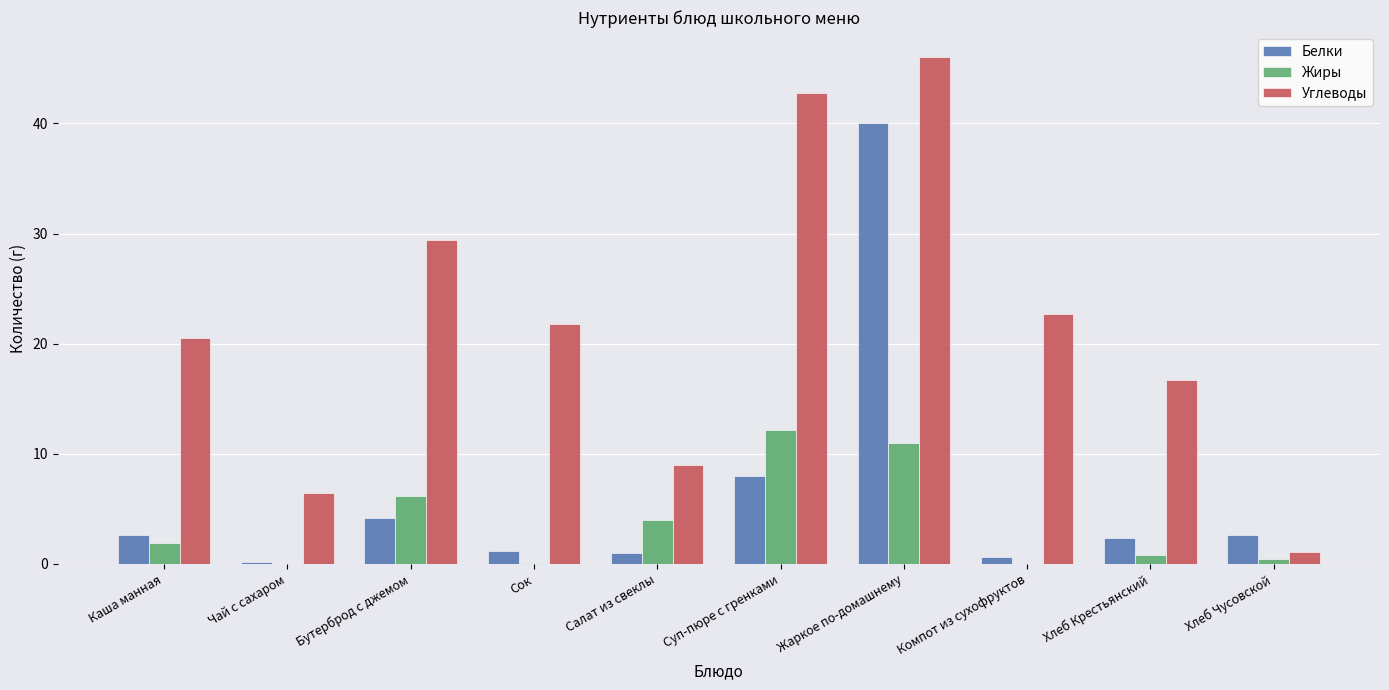

Is it true that Белки equals 0.2 at Чай с сахаром?

True